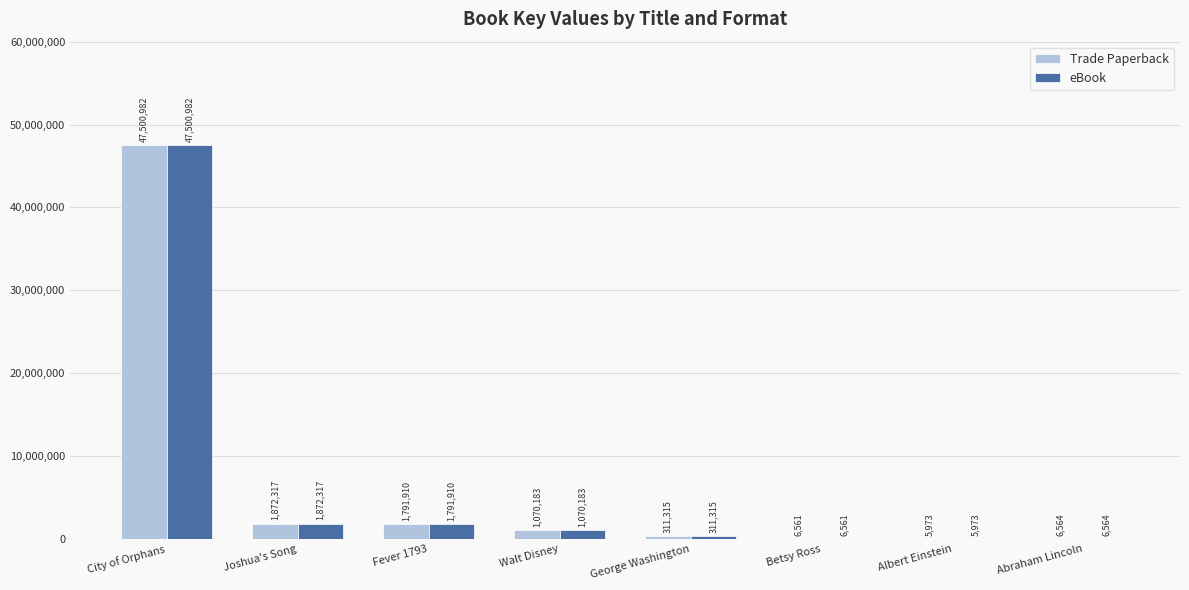

Does the chart contain stacked bars?

No